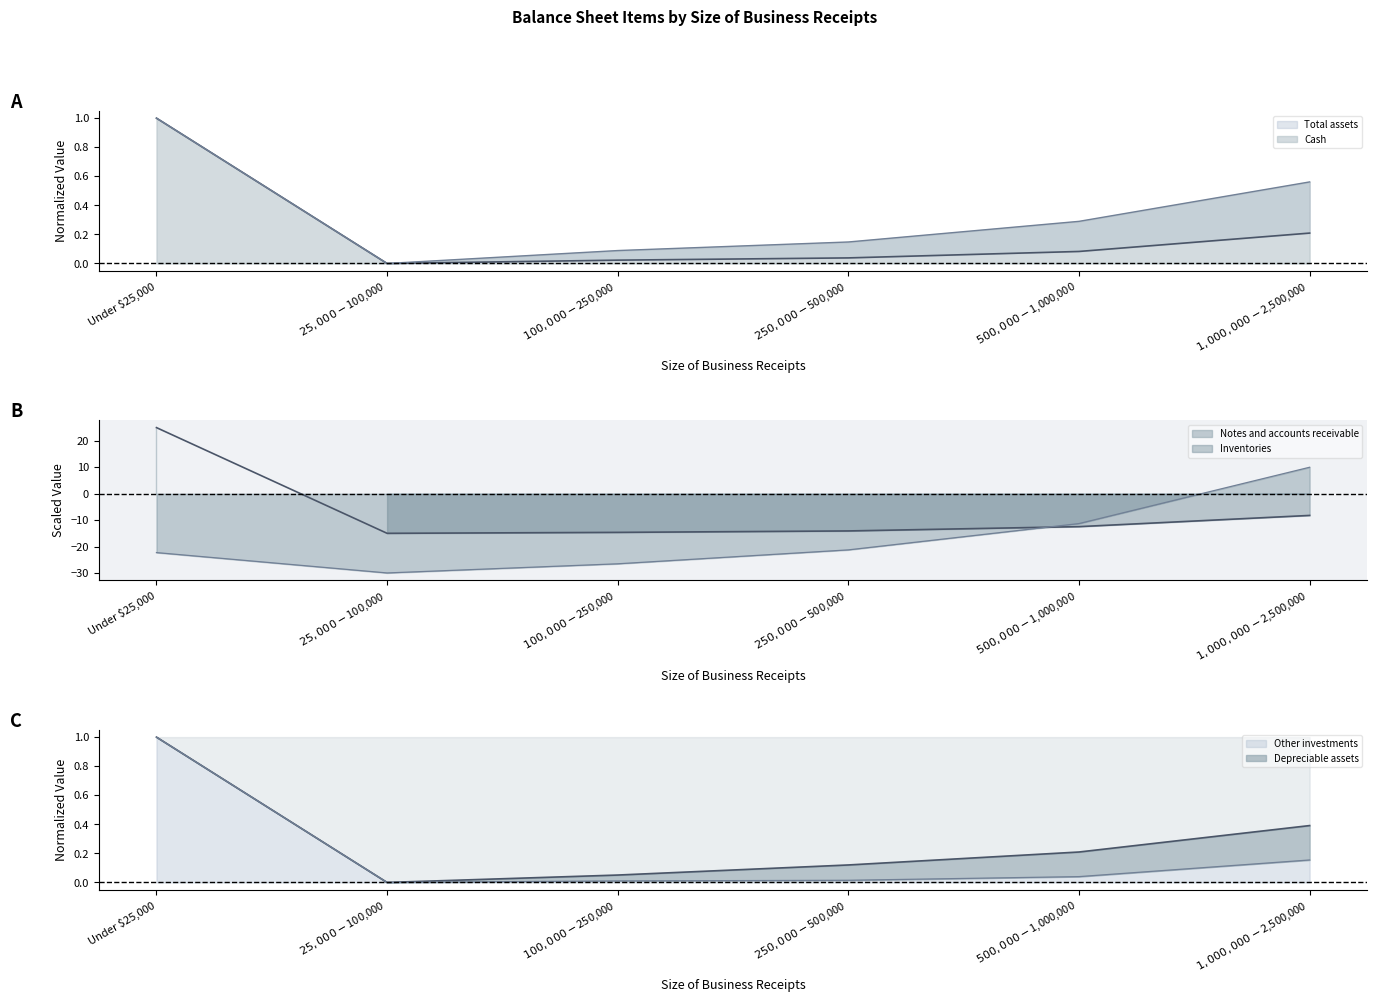

Which category has the highest value in the Total assets series?

Under $25,000